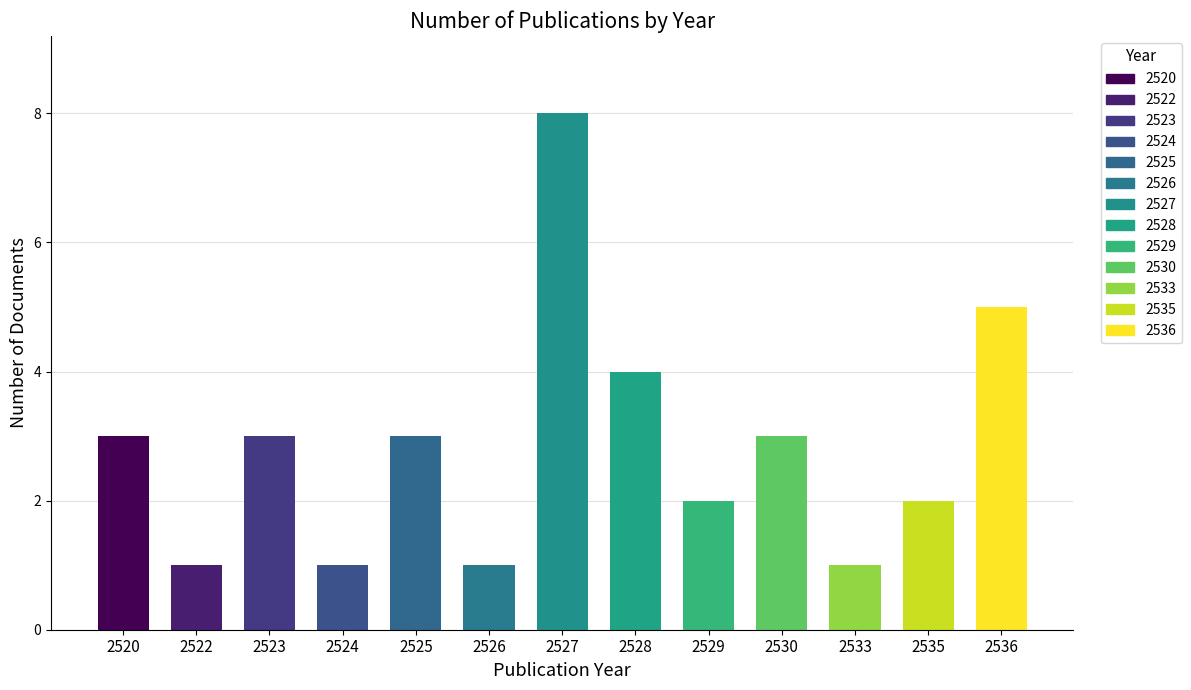

Is it true that the value at 2528 is 4?

True